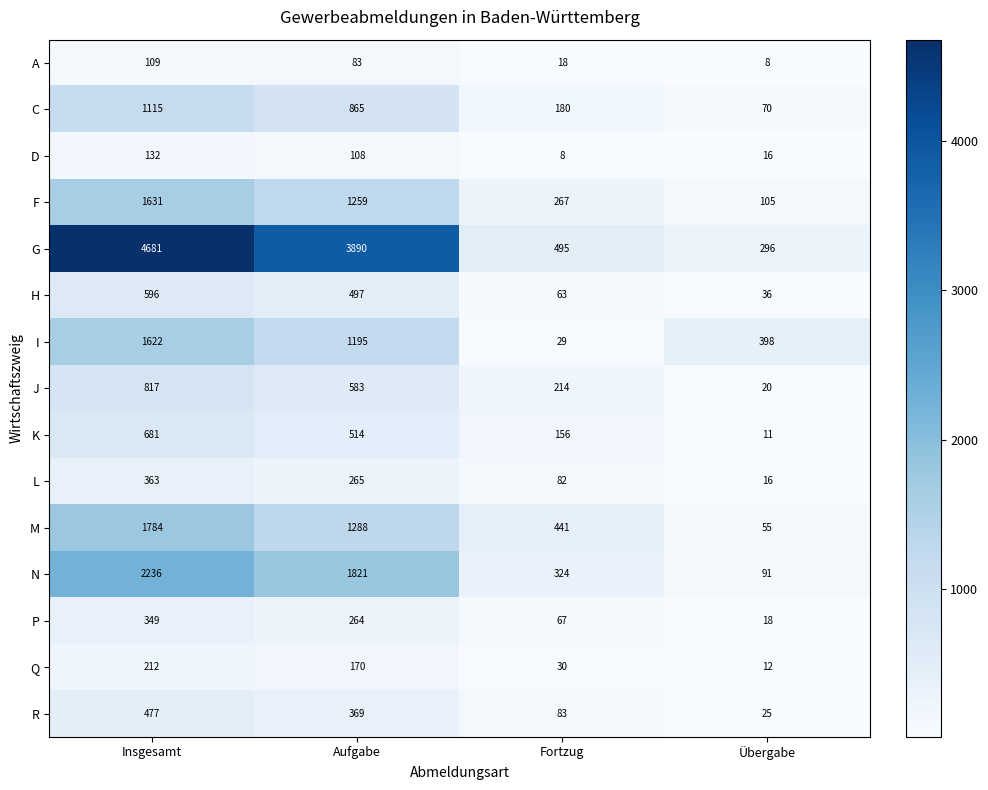

At which label does N reach its peak?

Insgesamt